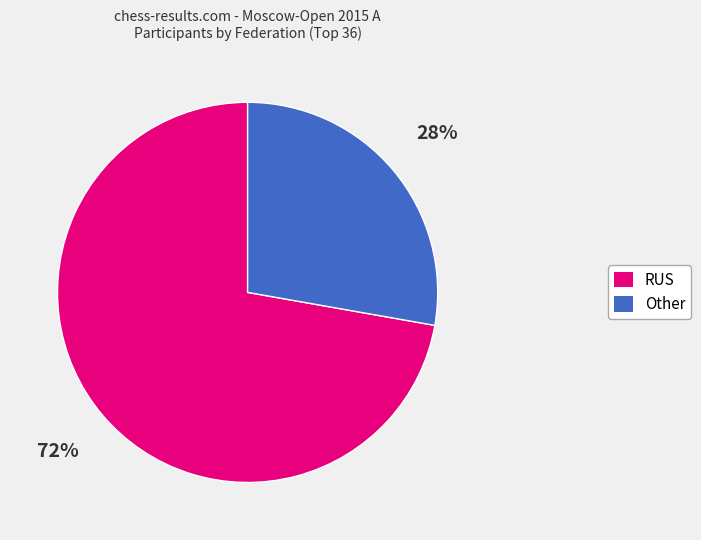

Which slice is the smallest?

Other